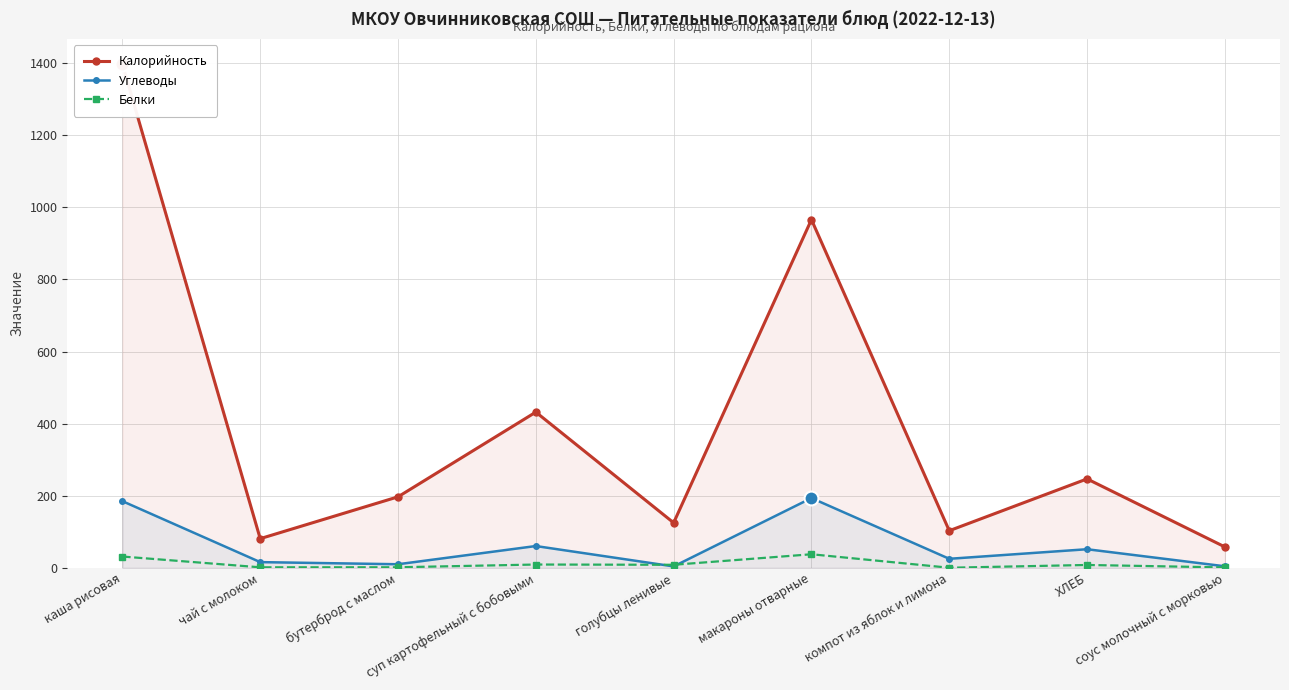

Reading left to right, extract all data points from this chart.

Калорийность: 1397.0	81.0	197.0	432.0	125.0	966.0	103.0	246.8	58.0
Углеводы: 185.0	15.9	10.0	60.5	4.0	193.6	25.1	51.7	4.3
Белки: 31.4	1.5	1.6	9.2	8.5	37.7	0.3	8.0	1.2